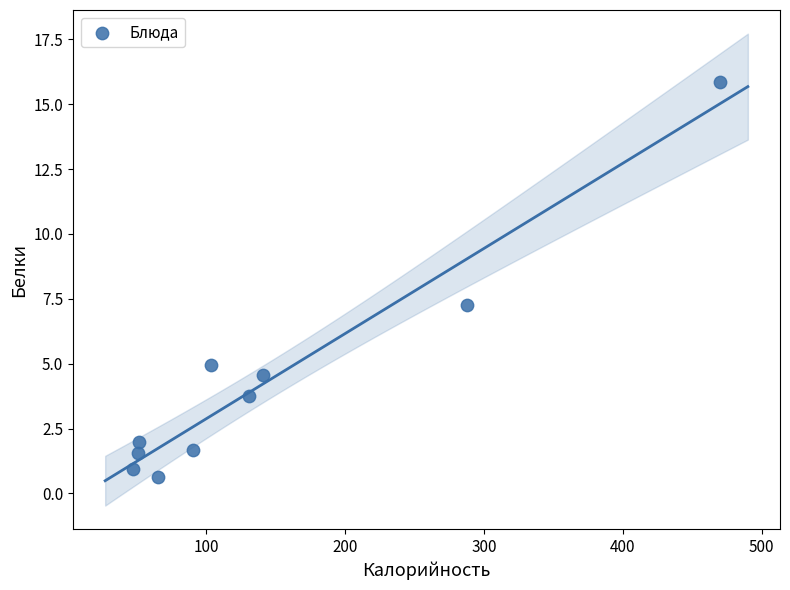

What is the range of X values (max minus min)?

423.2